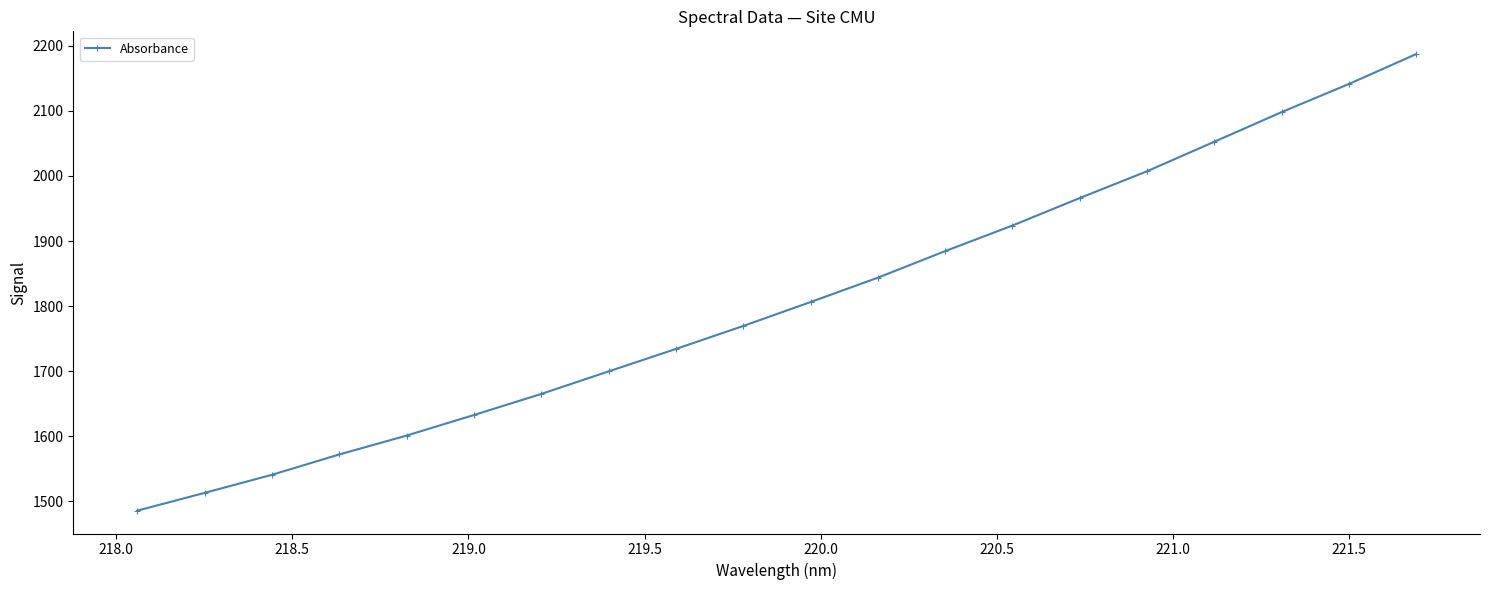

What is the difference between the maximum and minimum values?

701.2